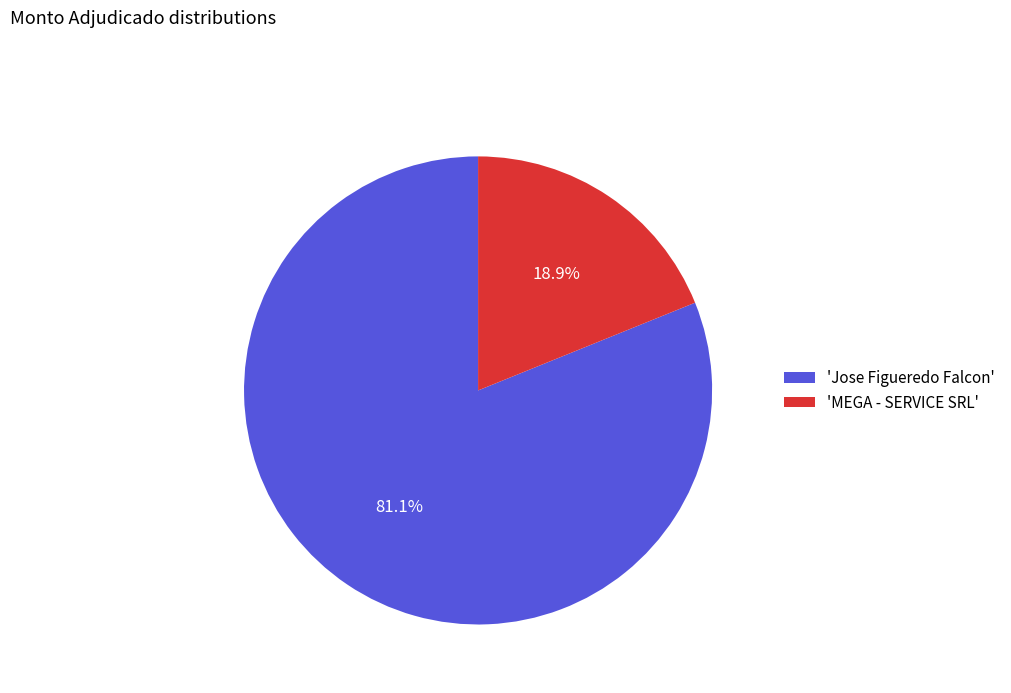

Is the sum of 'MEGA - SERVICE SRL' and 'Jose Figueredo Falcon' greater than half?

Yes